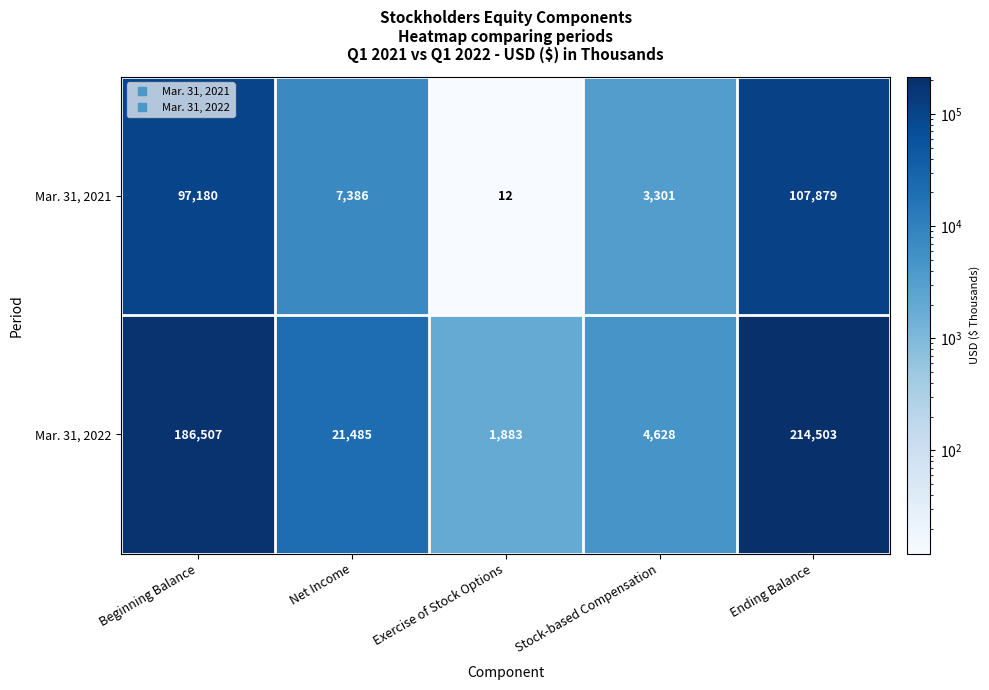

Which series has the largest total across all categories?

Mar. 31, 2022